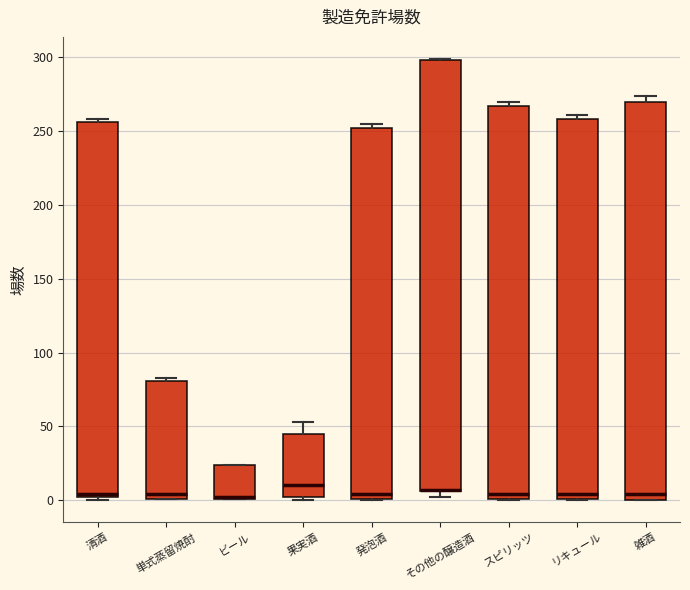

Reading left to right, transcribe this box plot: for each box, give where its median line is, the range the box spans, and where its two whiskers end, as read against the y-axis. The values are not printed on the chart, so give them approximately, as read against the axis.

清酒: median 5, box 0 to 255, whiskers 0 (just below the box's lower edge) to 260
単式蒸留焼酎: median 5, box 0 to 80, whiskers 0 to 85
ビール: median 0 (drawn on the box's lower edge), box 0 to 25, whiskers 0 to 25
果実酒: median 10, box 0 to 45, whiskers 0 (just below the box's lower edge) to 55
発泡酒: median 5, box 0 to 250, whiskers 0 to 255
その他の醸造酒: median 5 (drawn on the box's lower edge), box 5 to 300, whiskers 0 to 300
スピリッツ: median 5, box 0 to 265, whiskers 0 to 270
リキュール: median 5, box 0 to 260, whiskers 0 to 260 (just above the box's upper edge)
雑酒: median 5, box 0 to 270, whiskers 0 to 275